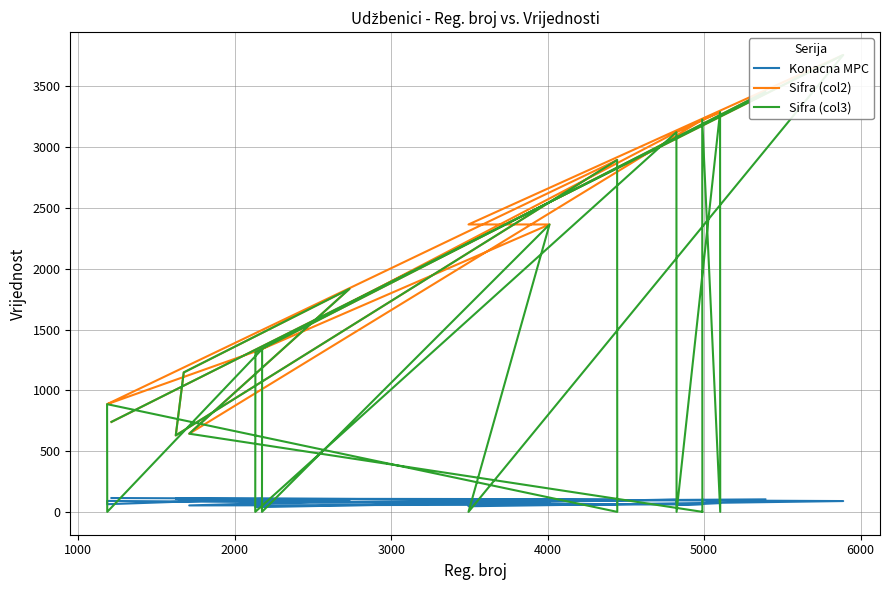

How many lines are shown in the chart?

3